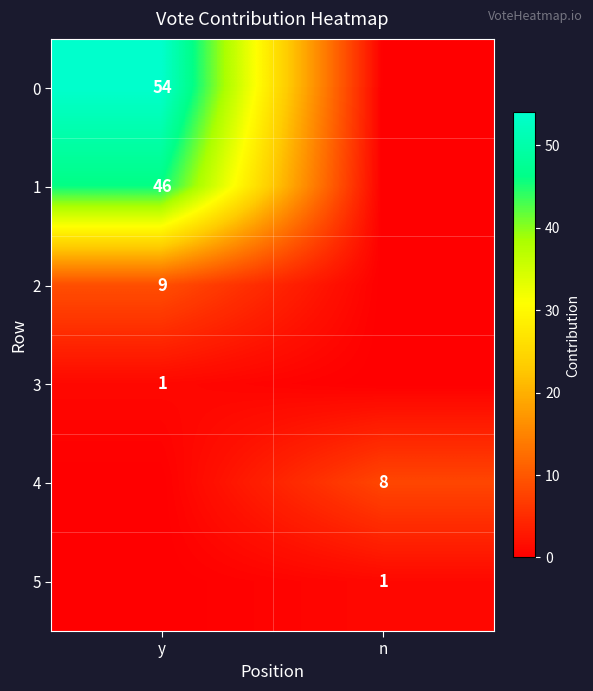

Which category has the highest value across all series?

y